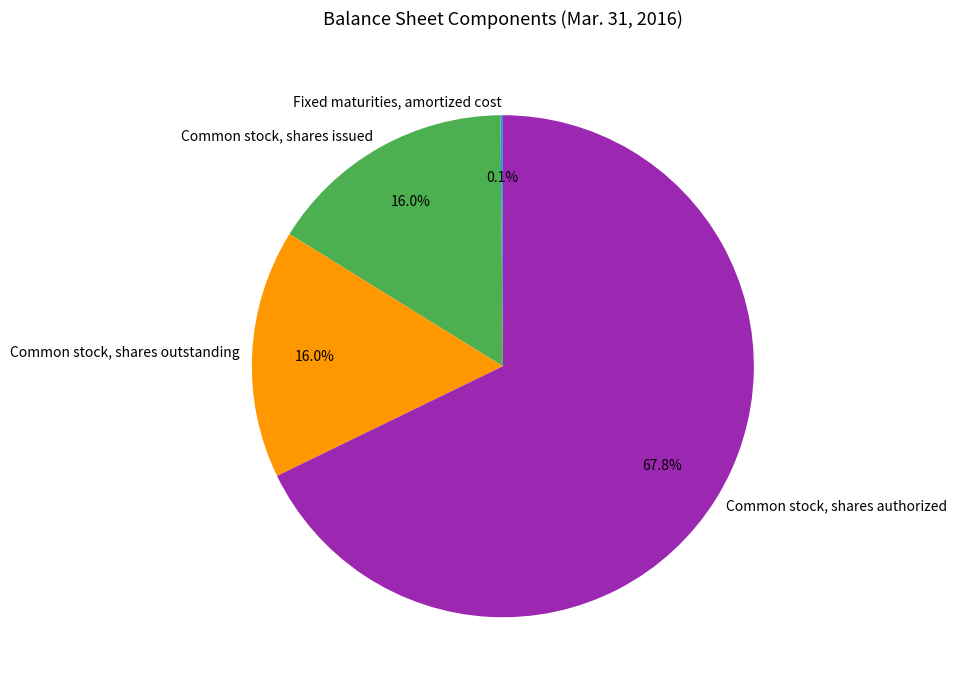

Which has a higher value, Common stock, shares authorized or Common stock, shares issued?

Common stock, shares authorized